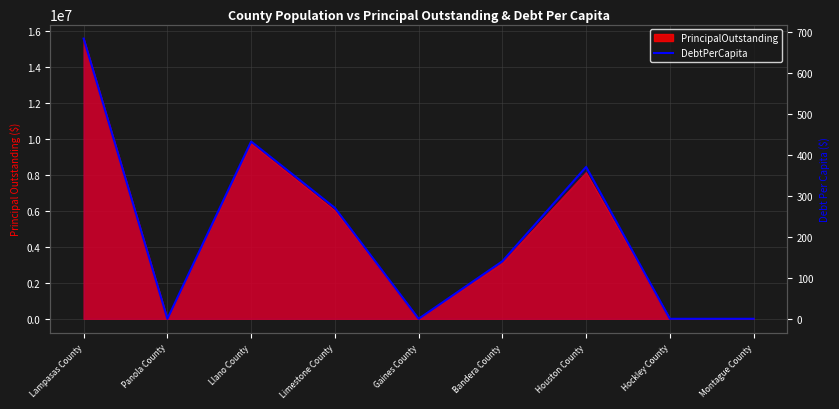

What is the approximate value at Bandera County?

140.4